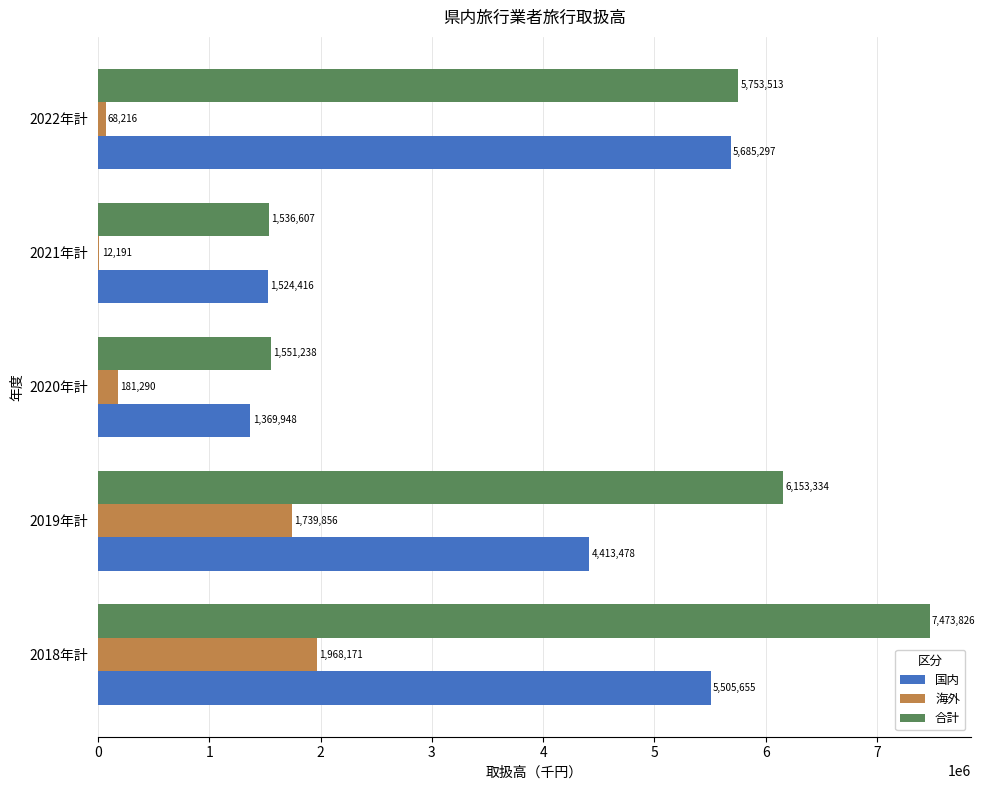

How many distinct data groups are displayed?

3